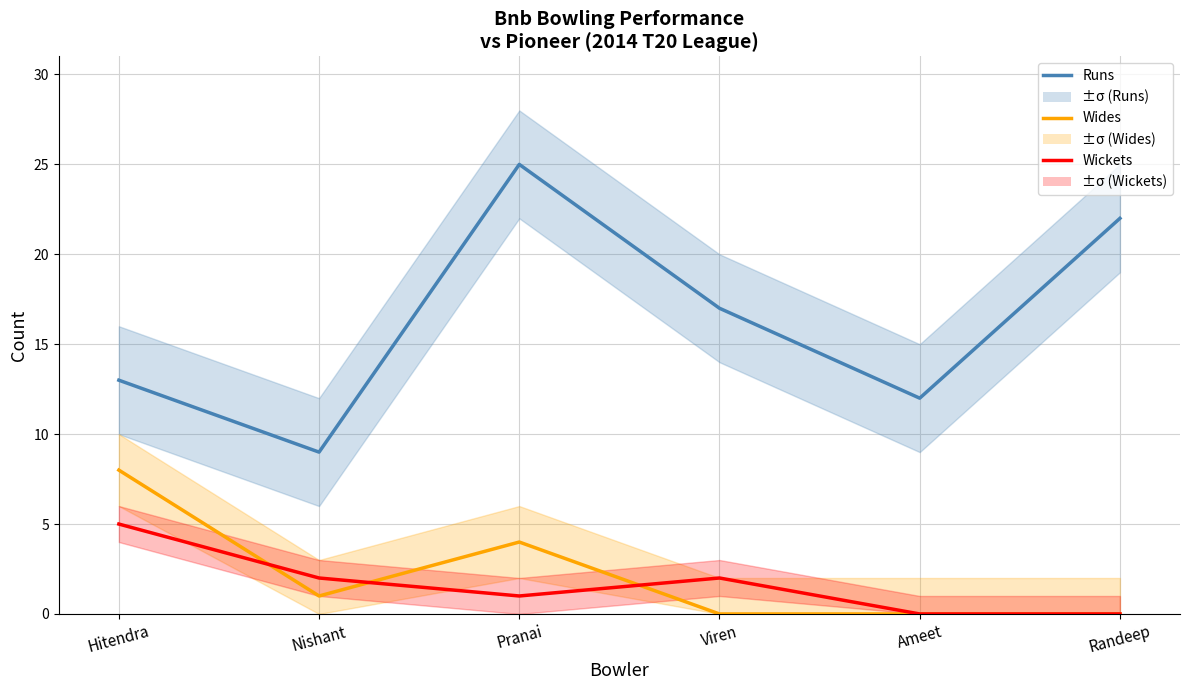

At which label does Wickets first exceed 2?

Hitendra